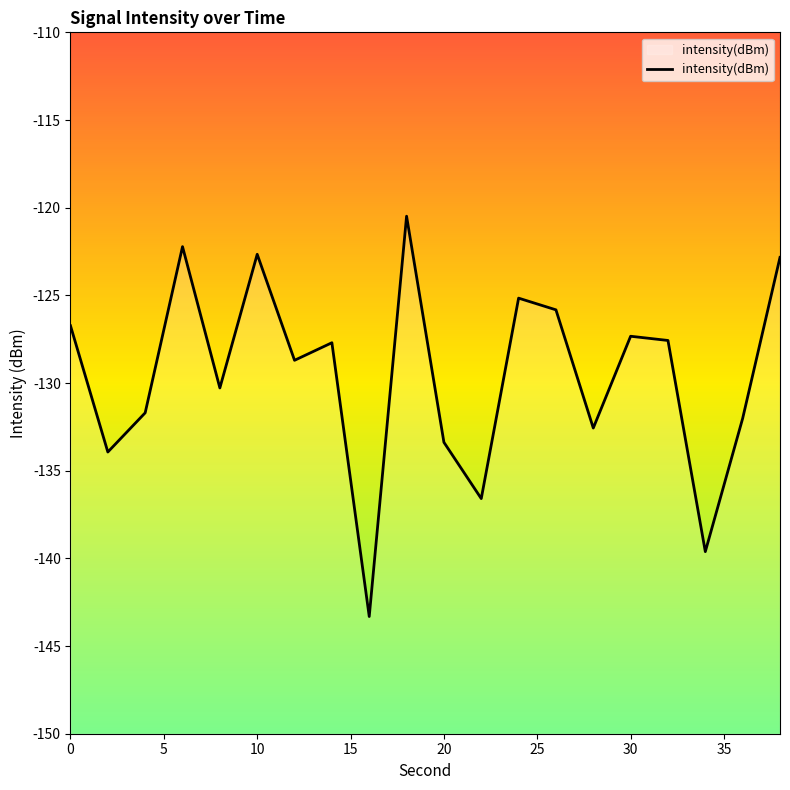

True or false: the data shows -225.2 at 0.

False